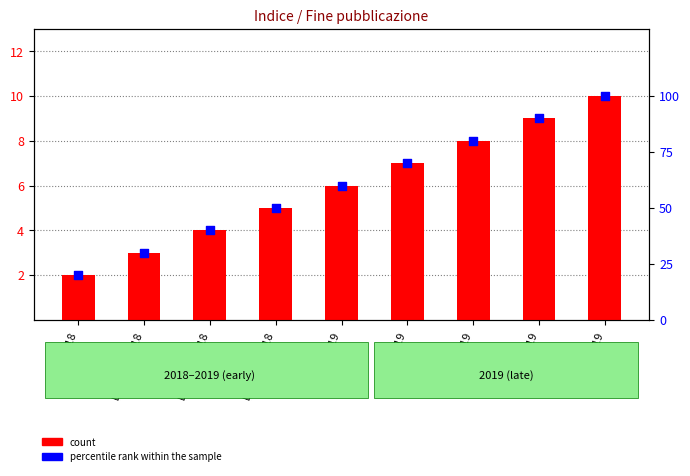

What are all the series names shown in the legend?

count, percentile rank within the sample